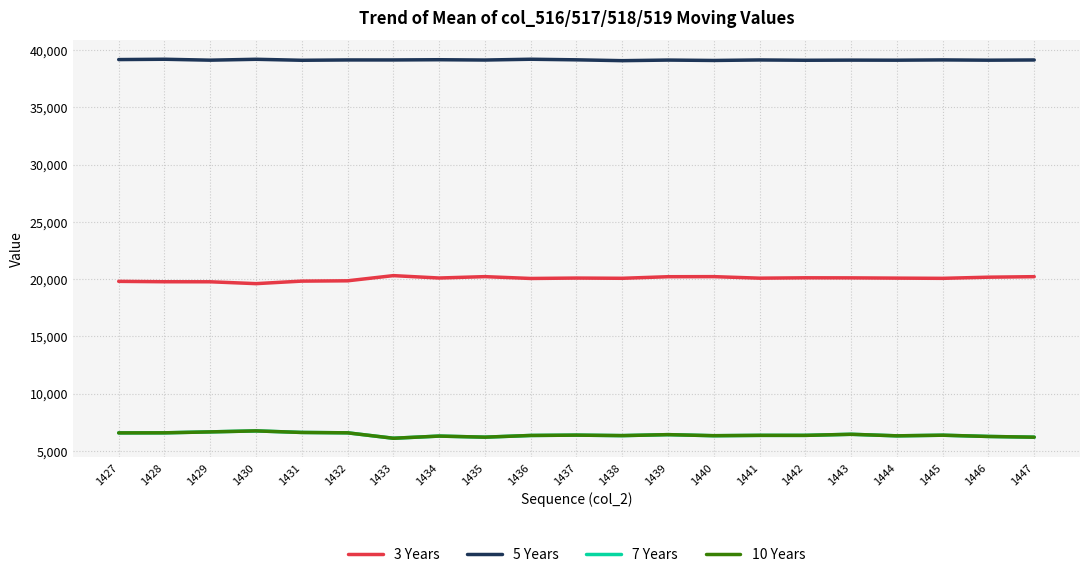

Which series has the largest total across all categories?

5 Years